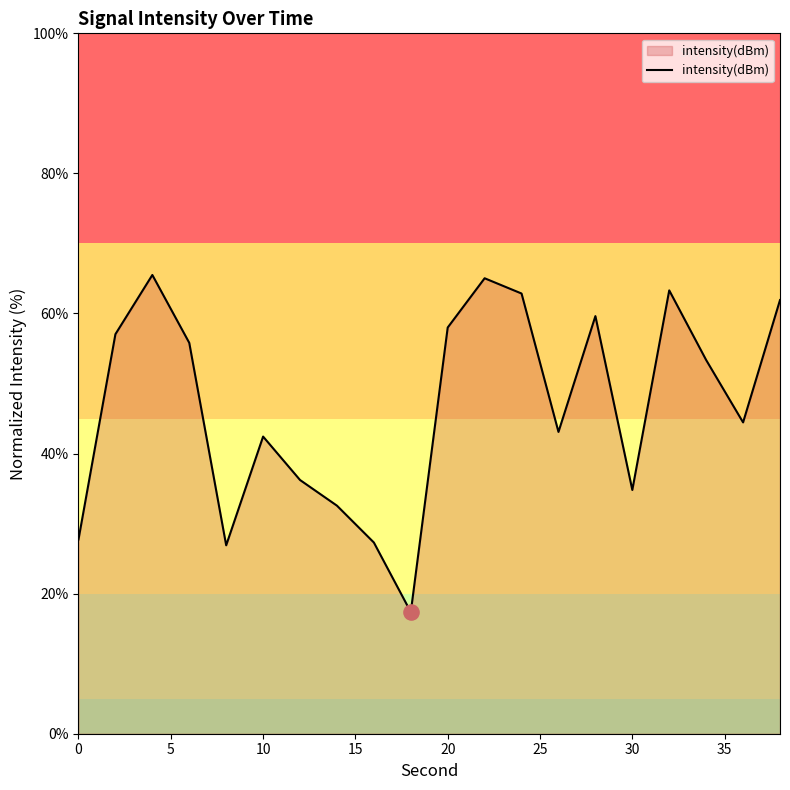

What is the maximum value shown in the chart?

65.5